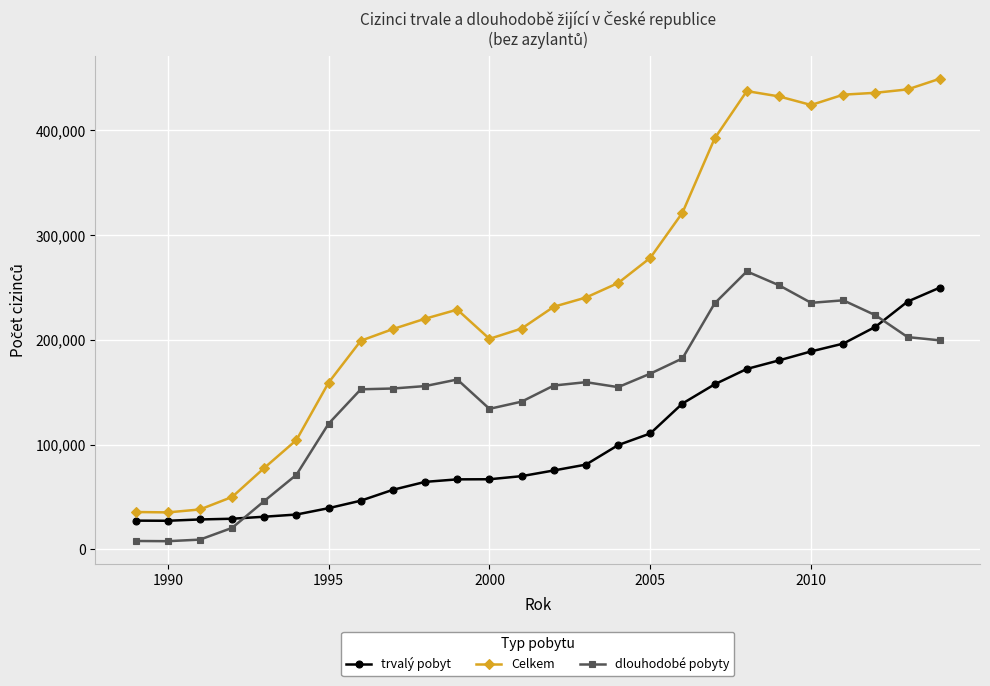

True or false: trvalý pobyt and dlouhodobé pobyty cross at least once.

True